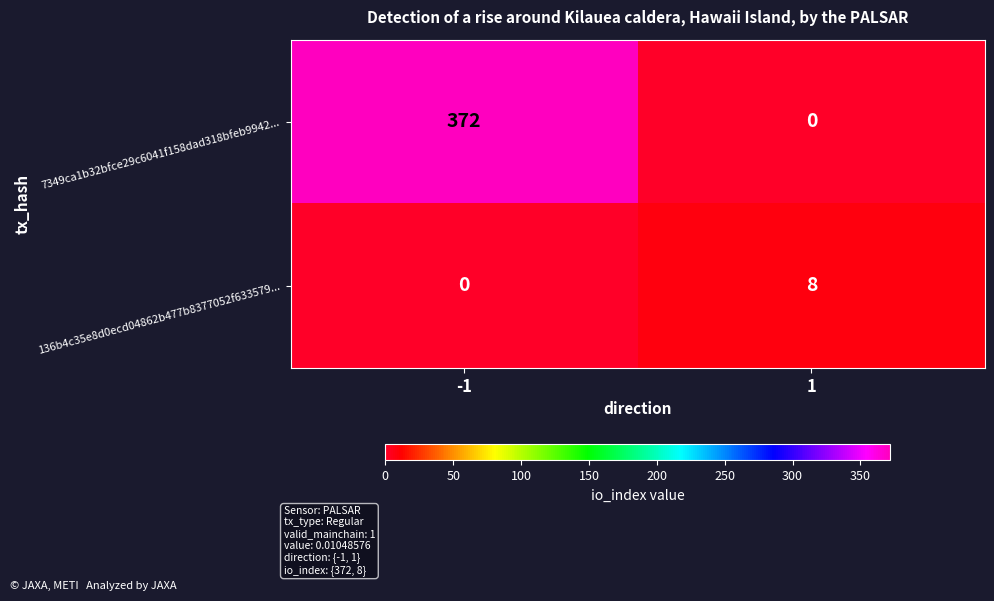

Reading right to left, extract all data points from this chart.

7349ca1b32bfce29c6041f158dad318bfeb9942...: 0	372
136b4c35e8d0ecd04862b477b8377052f633579...: 8	0